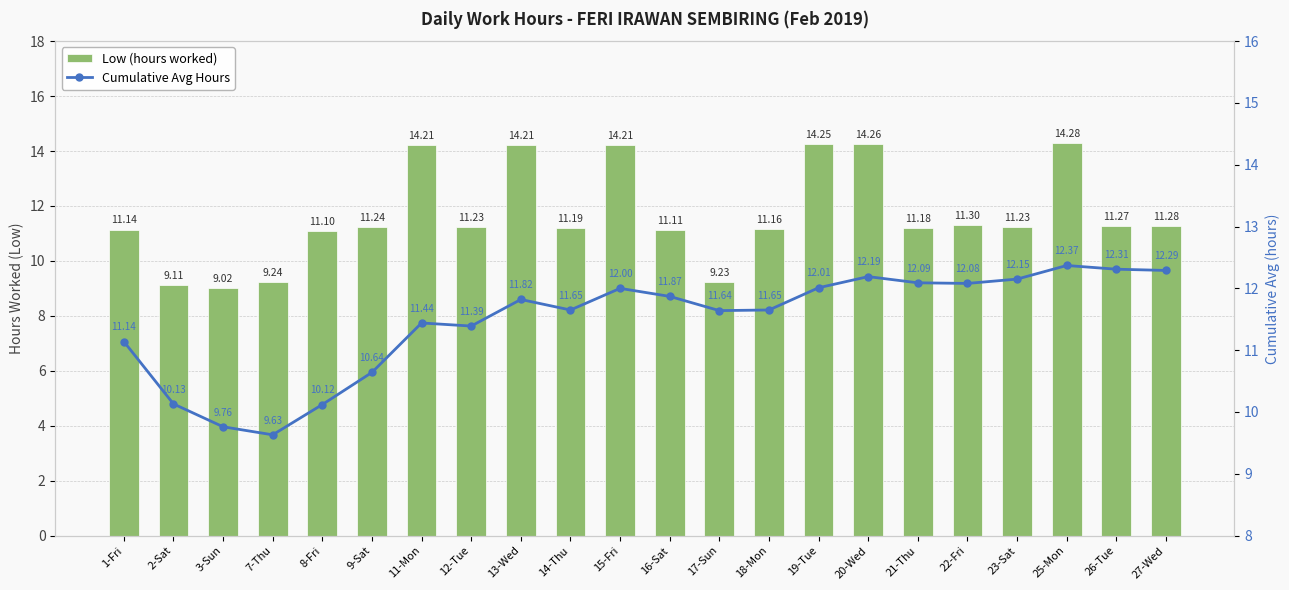

Which series has the largest range (max minus min)?

Low (hours worked)